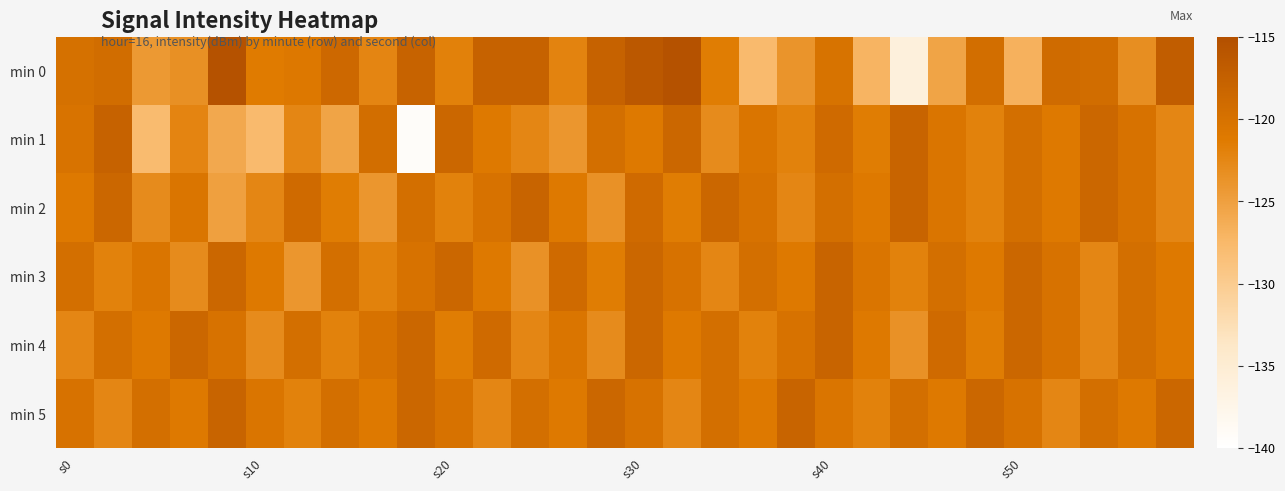

Rank the series by their maximum value, from lowest to highest.

min 2, min 3, min 4, min 5, min 1, min 0